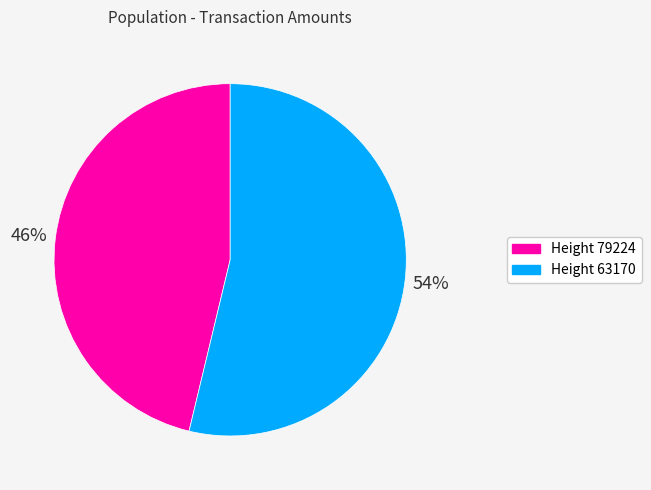

Which category has the smallest portion of the pie?

Height 79224